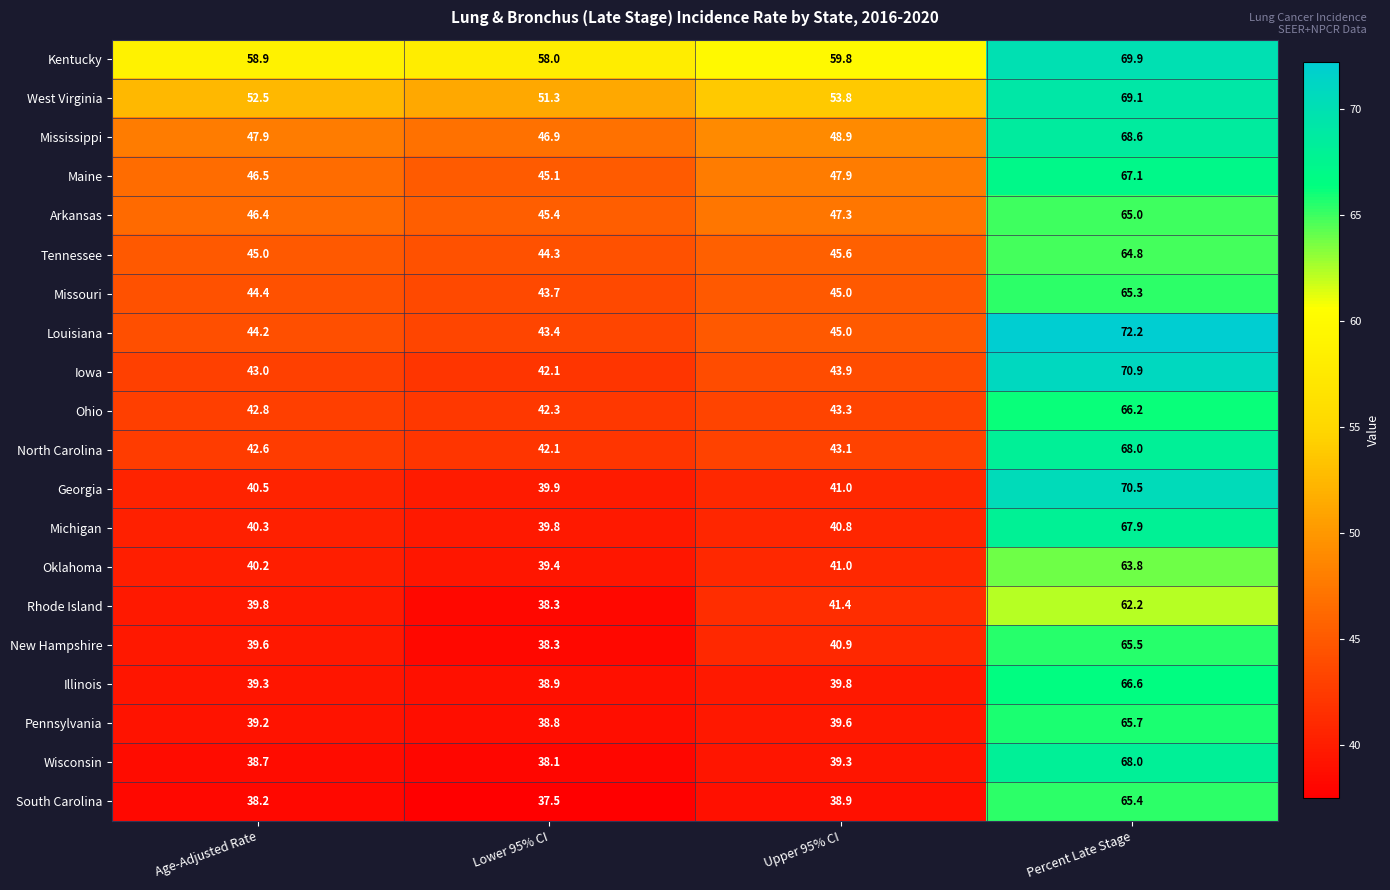

Which label corresponds to the smallest value in the chart?

Lower 95% CI